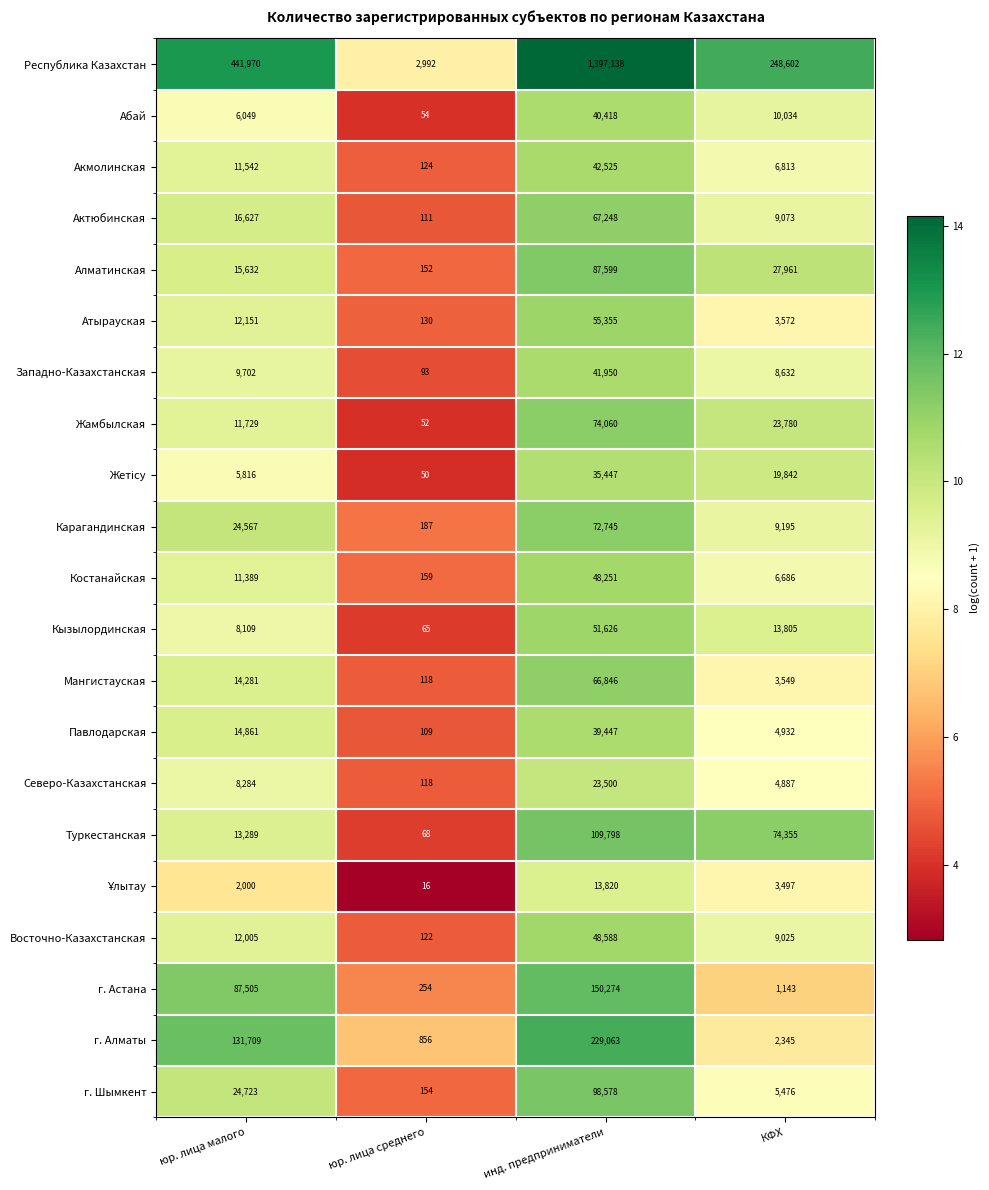

Rank the categories by Алматинская value from highest to lowest.

инд. предприниматели, КФХ, юр. лица малого, юр. лица среднего